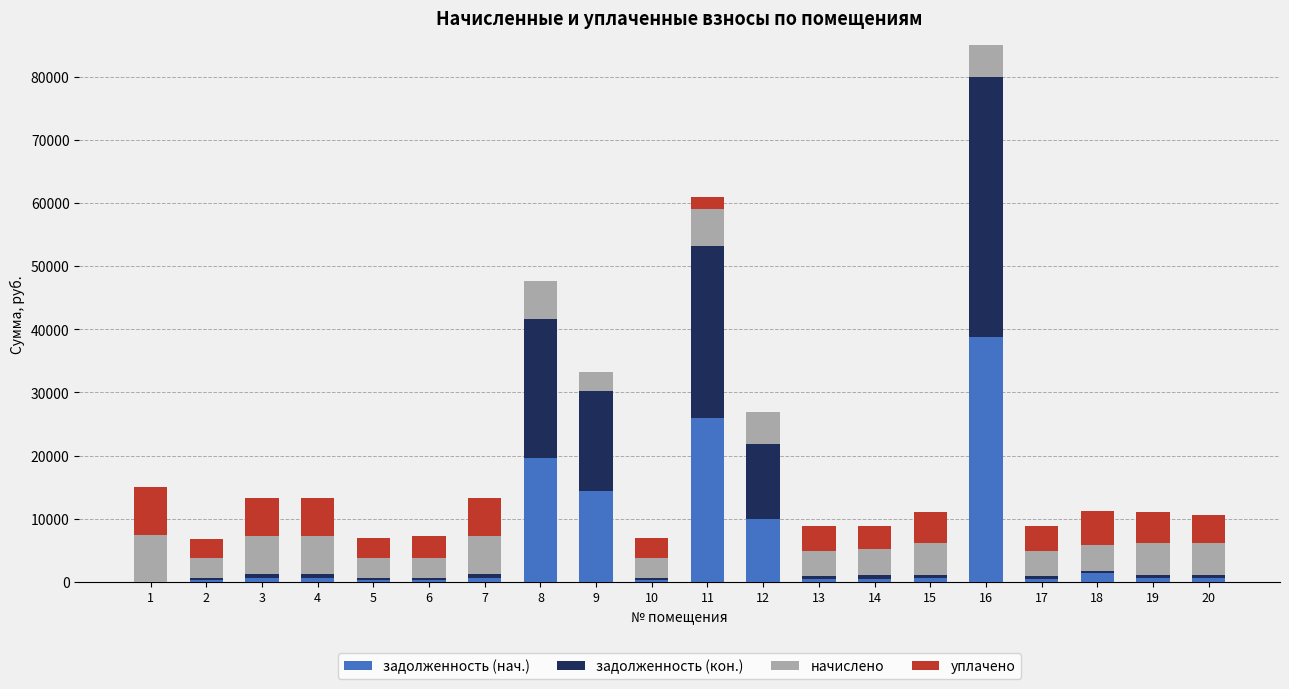

At which category is the sum across all series the highest?

16